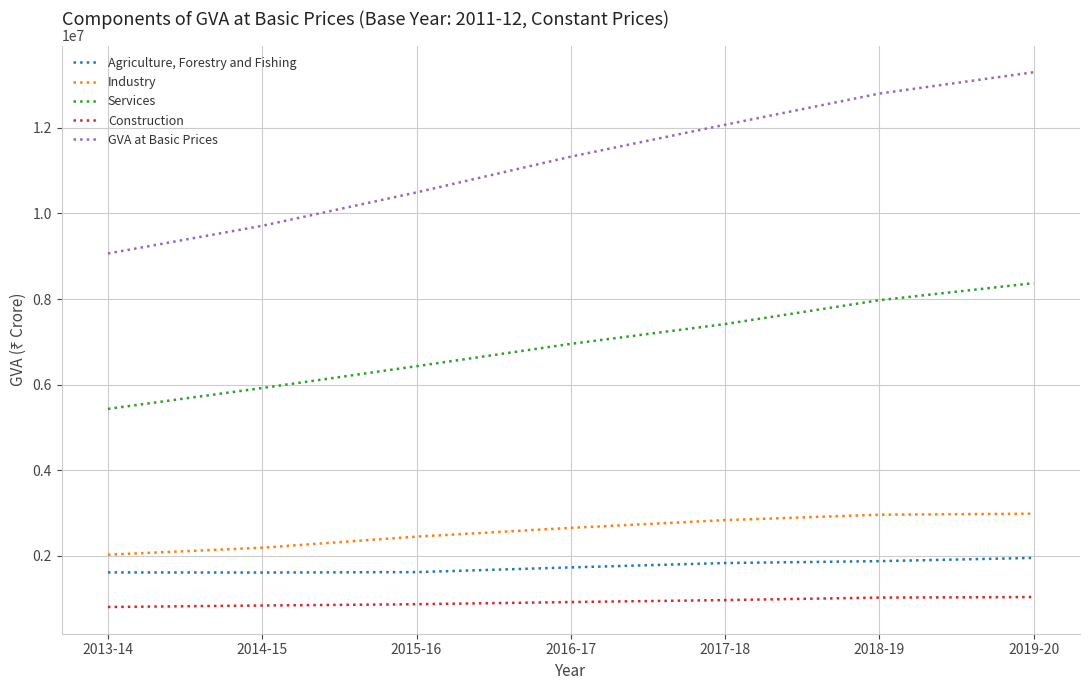

Count the Services values in the range 5919748 to 7972517.

5